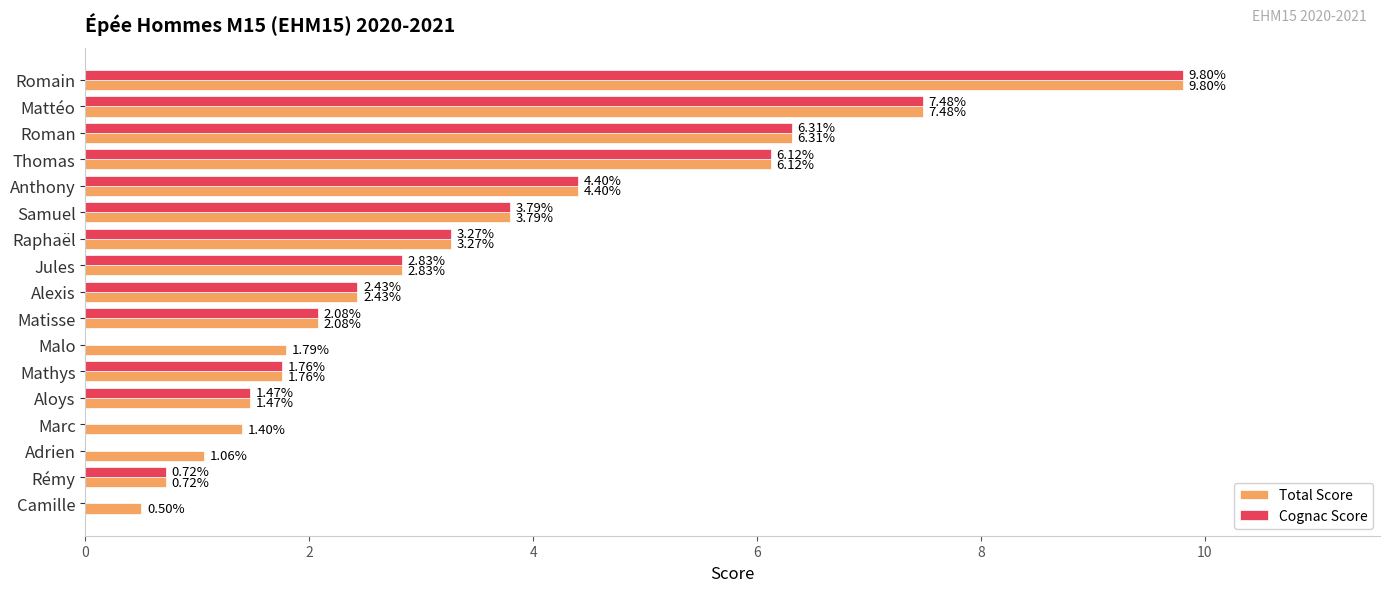

What is the sum of all Cognac Score values?

52.5